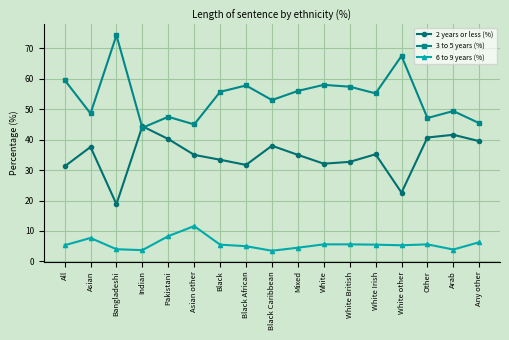

What is the sum of all 3 to 5 years (%) values?

921.4